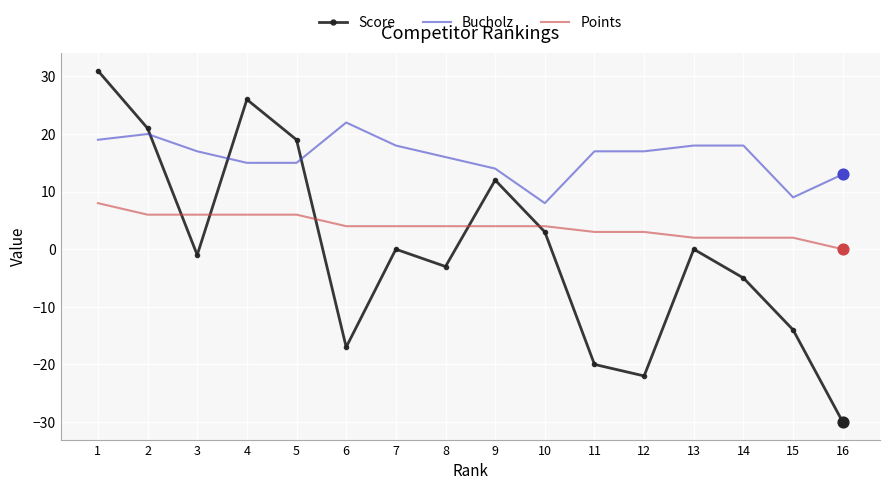

Which series changed the most between 6 and 9?

Score